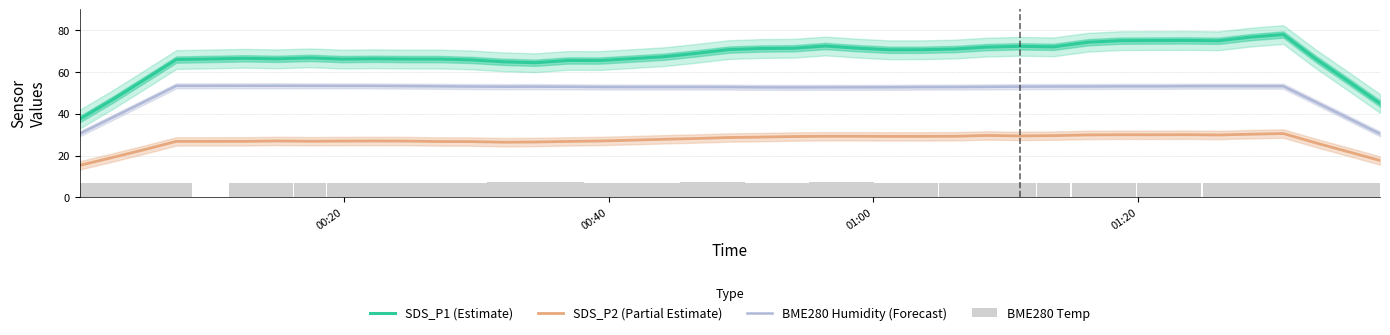

True or false: SDS_P1 (Estimate) and BME280 Humidity (Forecast) cross at least once.

False